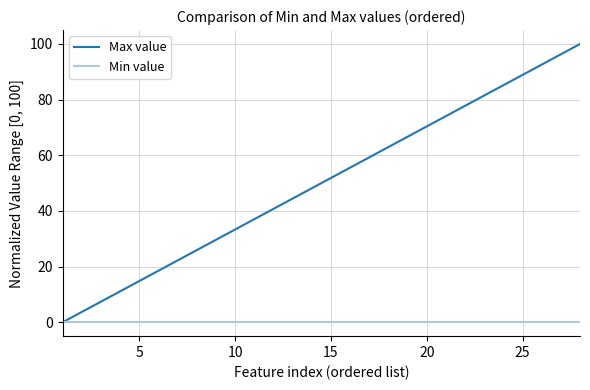

Which series has the largest total across all categories?

Max value